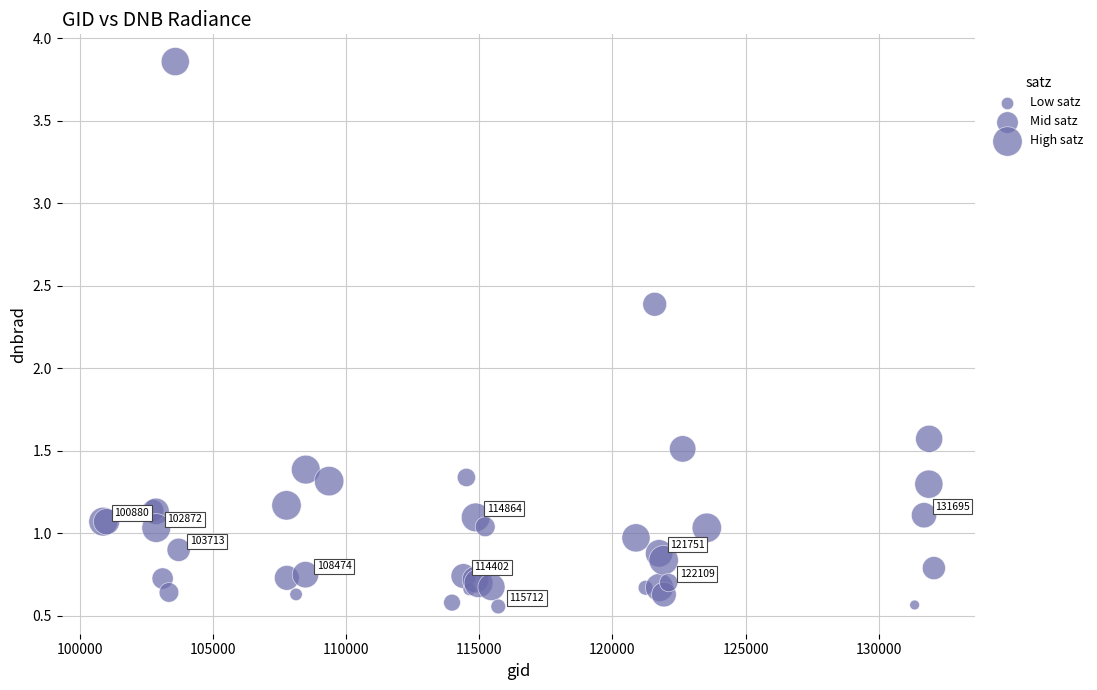

What Y value in the scatter plot is closest to 2?

2.4